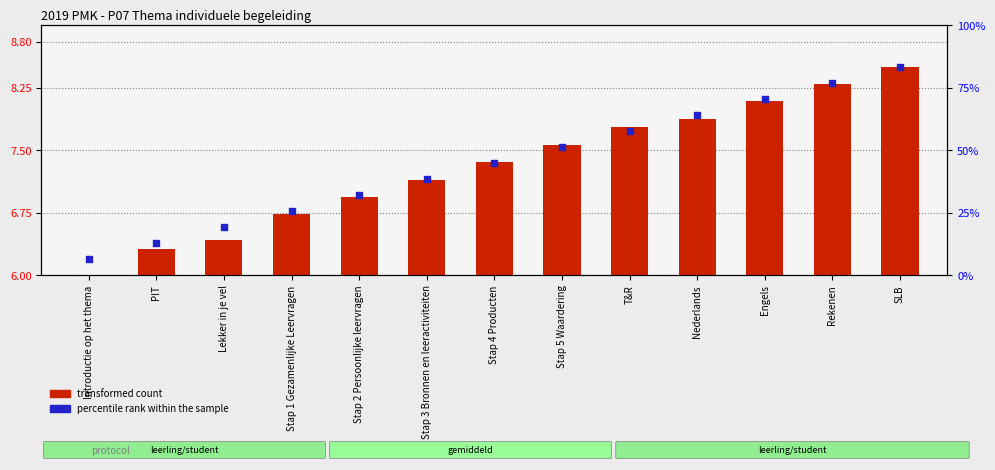

Which series contains the lowest Y value?

transformed count